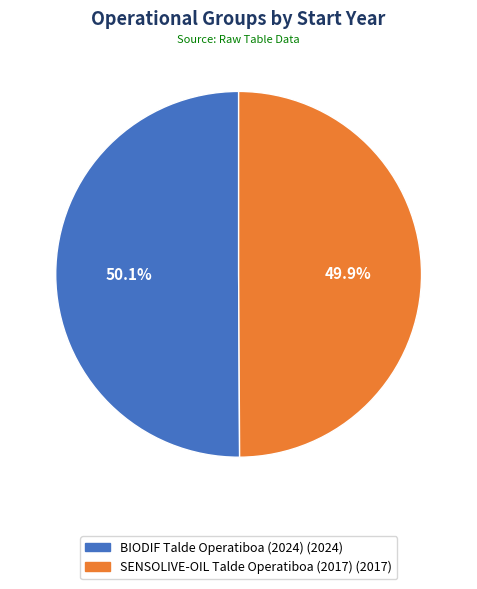

Count the number of slices in the pie.

2